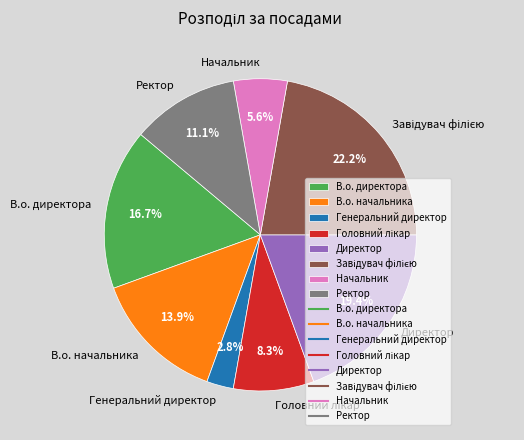

Count the number of slices in the pie.

8